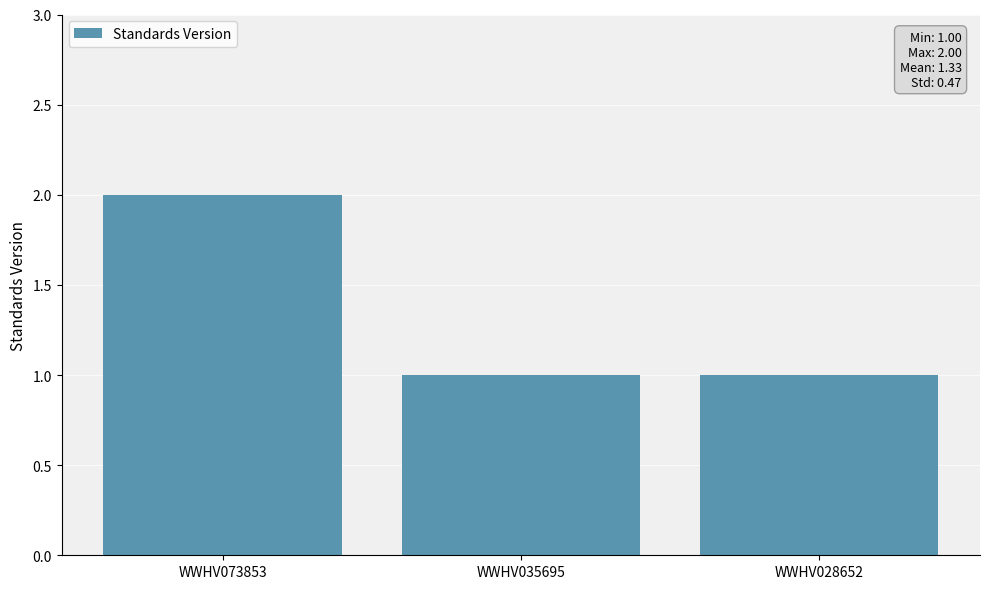

Which label corresponds to the largest value in the chart?

WWHV073853